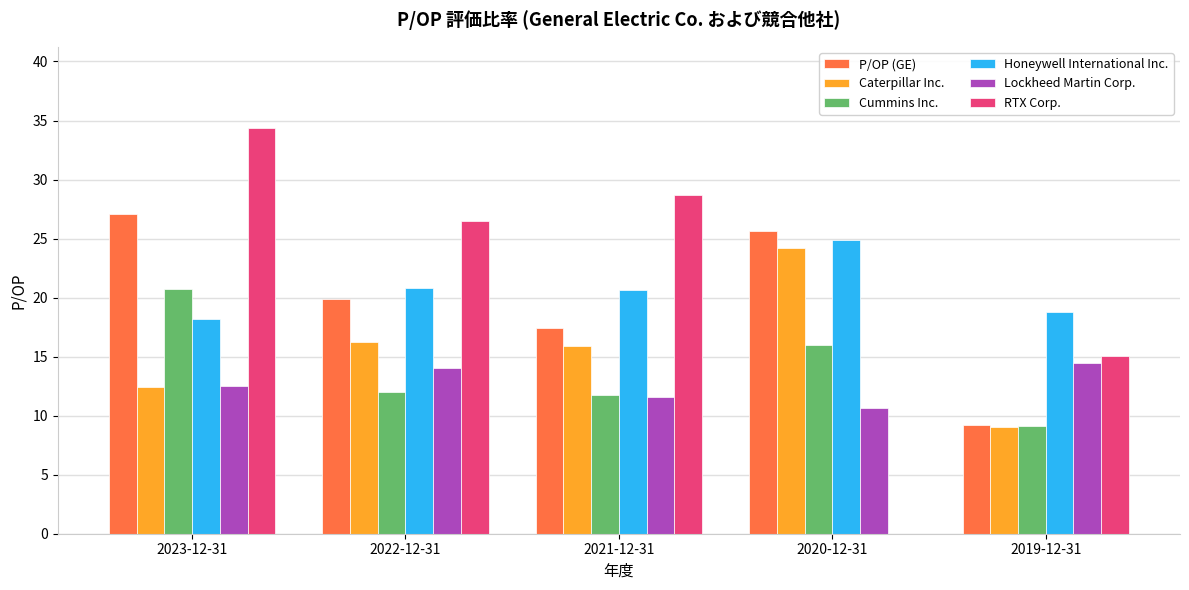

Between 2023-12-31 and 2019-12-31, which series saw the biggest shift?

RTX Corp.